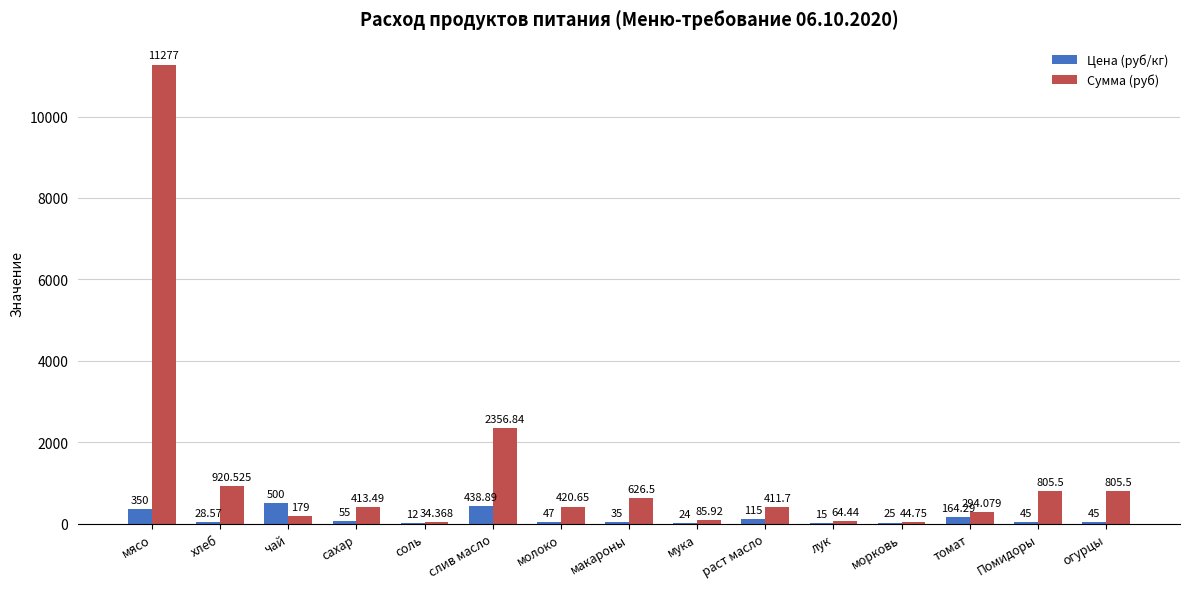

Which label corresponds to the largest value in the chart?

мясо